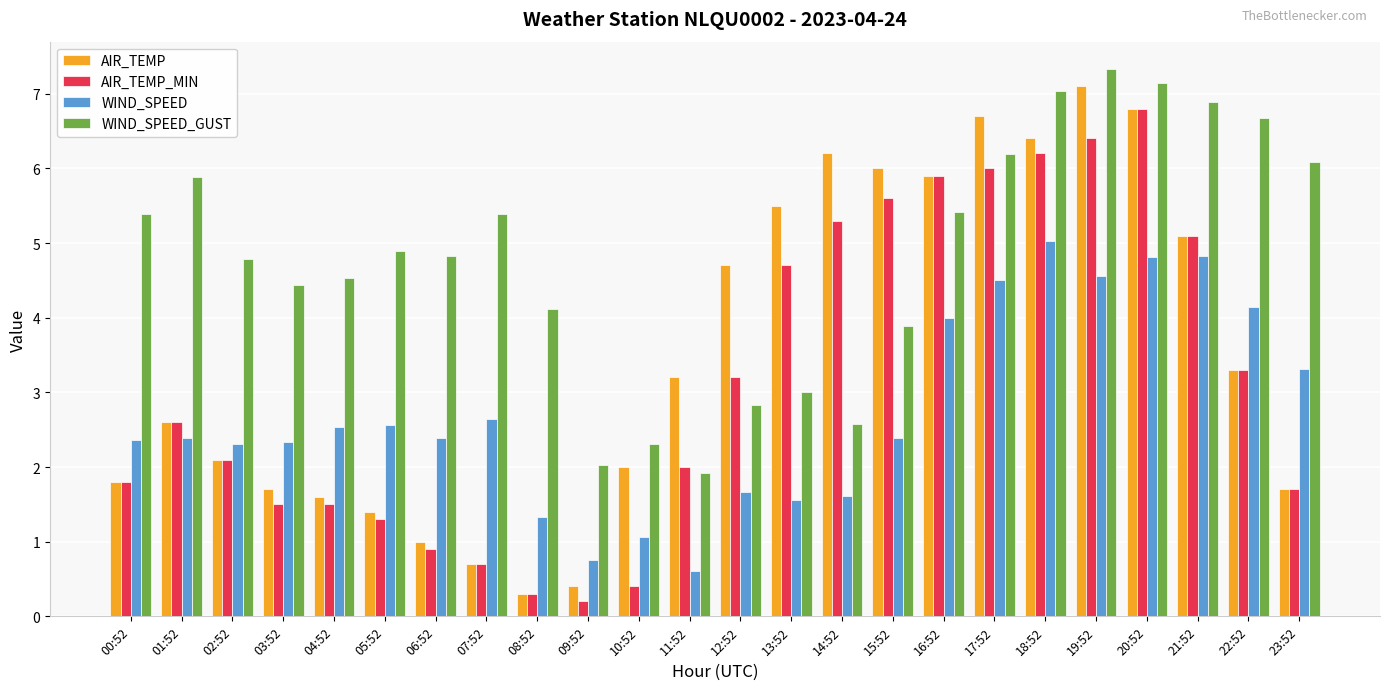

What value does the WIND_SPEED series have at 10:52?

1.1